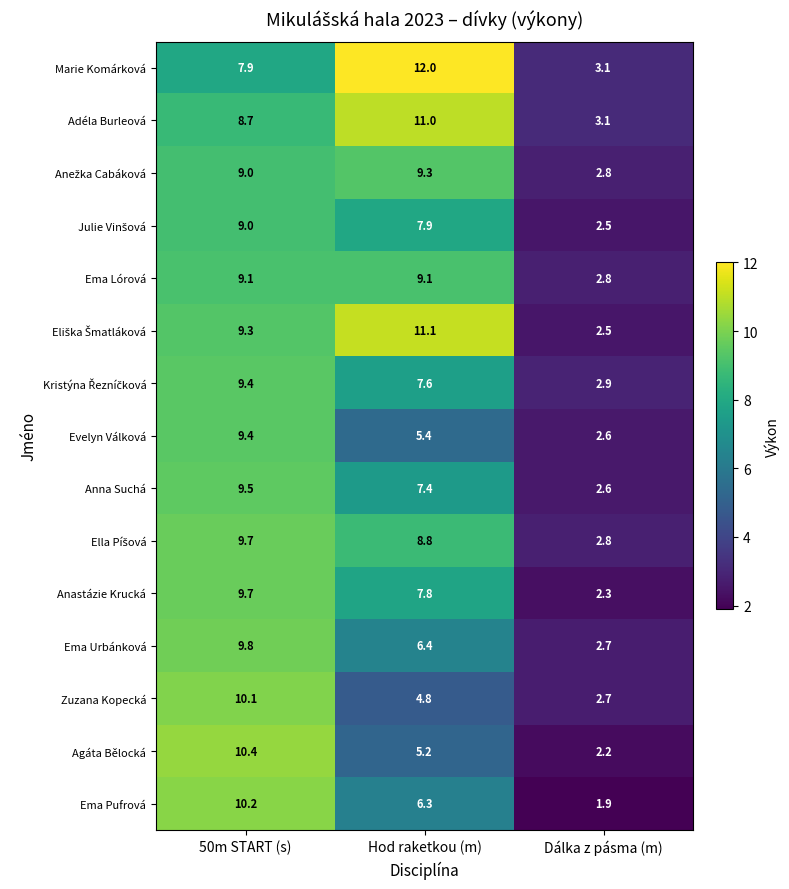

Rank the categories by Anna Suchá value from lowest to highest.

Dálka z pásma (m), Hod raketkou (m), 50m START (s)